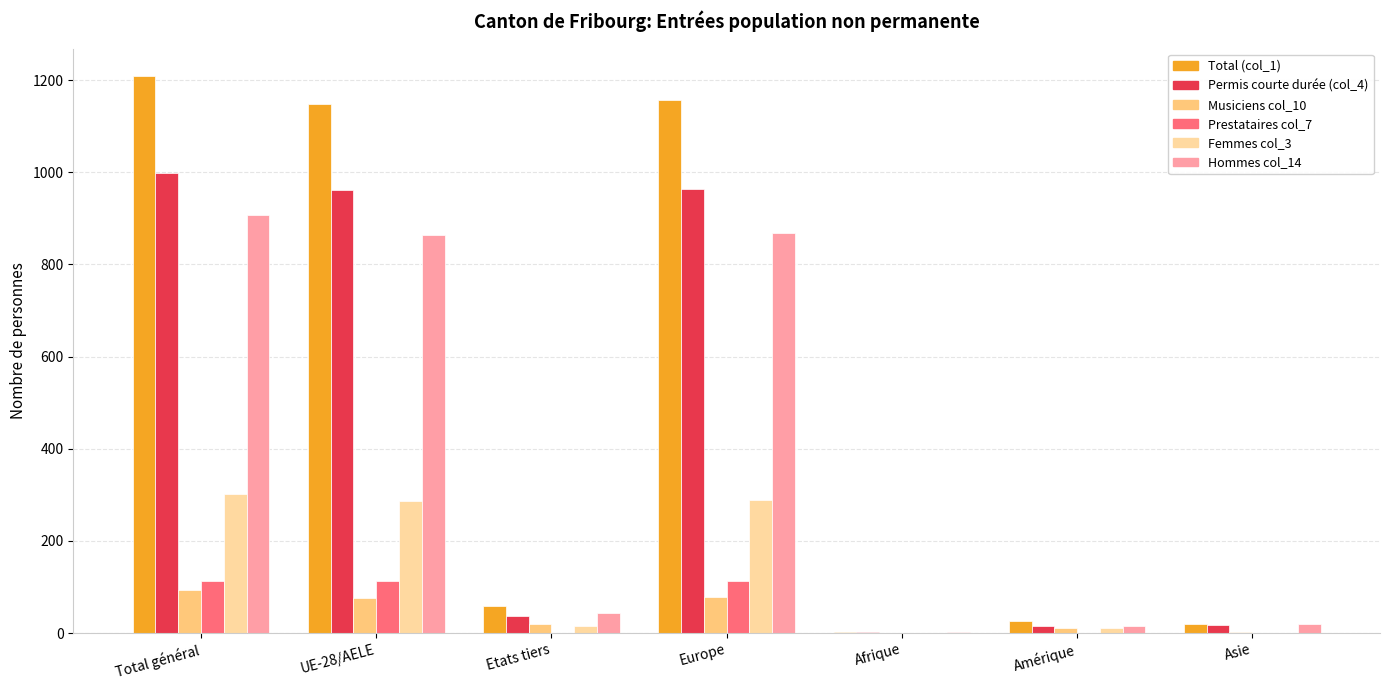

Is it true that Permis courte durée (col_4) equals 963 at Europe?

True